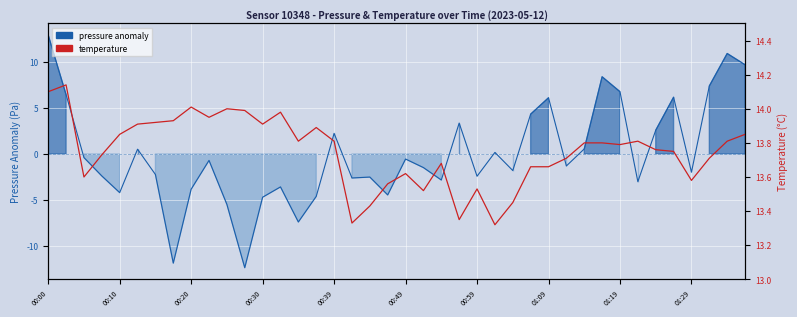

Reading left to right, transcribe all the data shown in this chart.

pressure anomaly: 12.9	6.5	-0.4	-2.4	-4.2	0.5	-2.2	-11.9	-3.8	-0.7	-5.5	-12.4	-4.7	-3.6	-7.4	-4.6	2.2	-2.6	-2.5	-4.4	-0.5	-1.5	-2.8	3.4	-2.4	0.2	-1.8	4.3	6.1	-1.3	0.6	8.4	6.8	-3.0	2.6	6.2	-2.0	7.4	10.9	9.7
temperature: 14.1	14.1	13.6	13.7	13.8	13.9	13.9	13.9	14.0	13.9	14.0	14.0	13.9	14.0	13.8	13.9	13.8	13.3	13.4	13.6	13.6	13.5	13.7	13.3	13.5	13.3	13.4	13.7	13.7	13.7	13.8	13.8	13.8	13.8	13.8	13.8	13.6	13.7	13.8	13.8